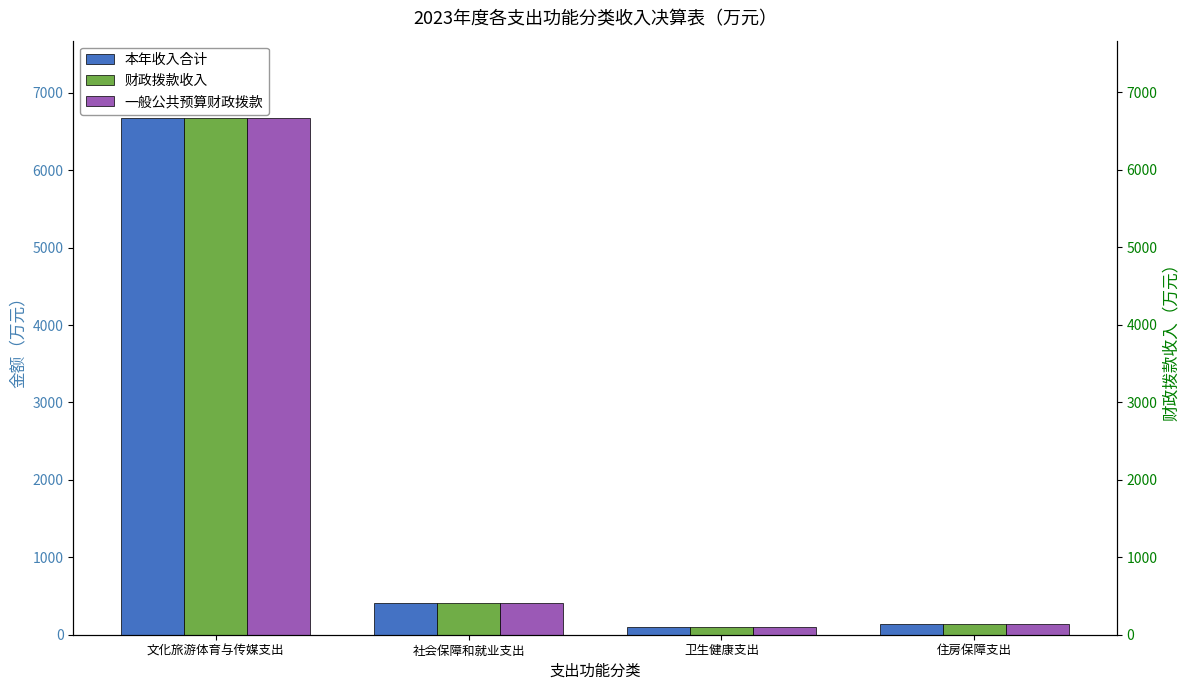

What is the greatest value displayed?

6671.4